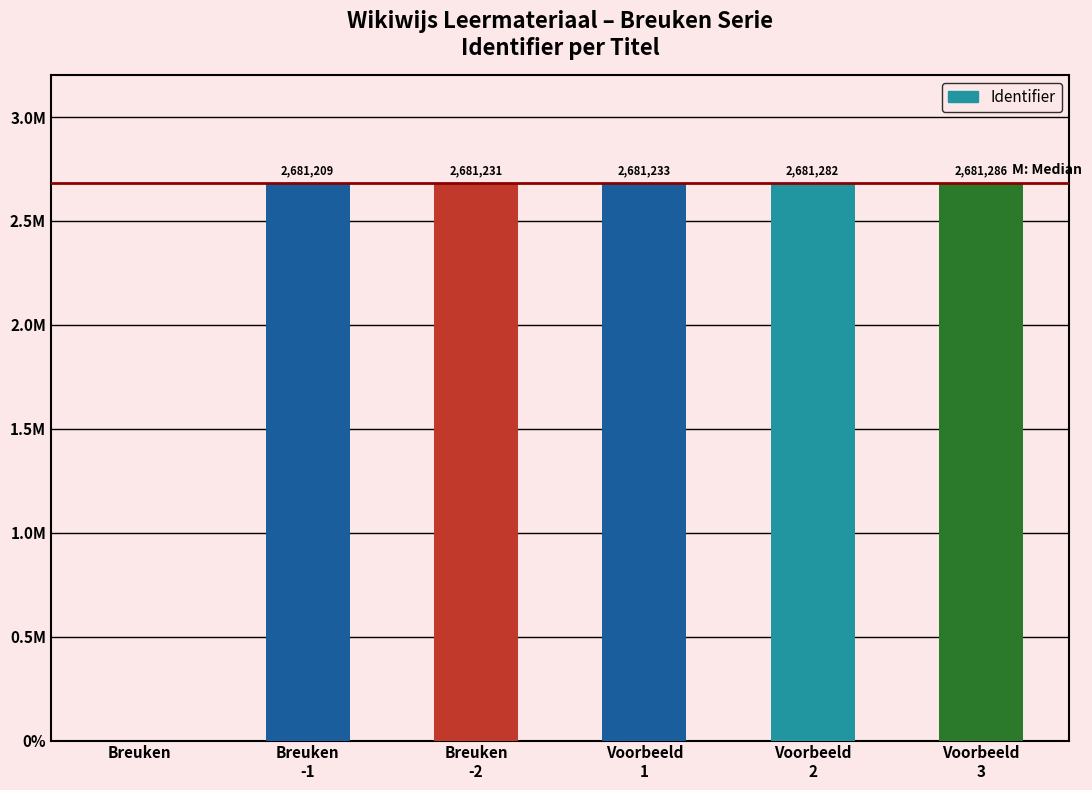

Between Breuken and Voorbeeld
3, which is larger?

Voorbeeld
3